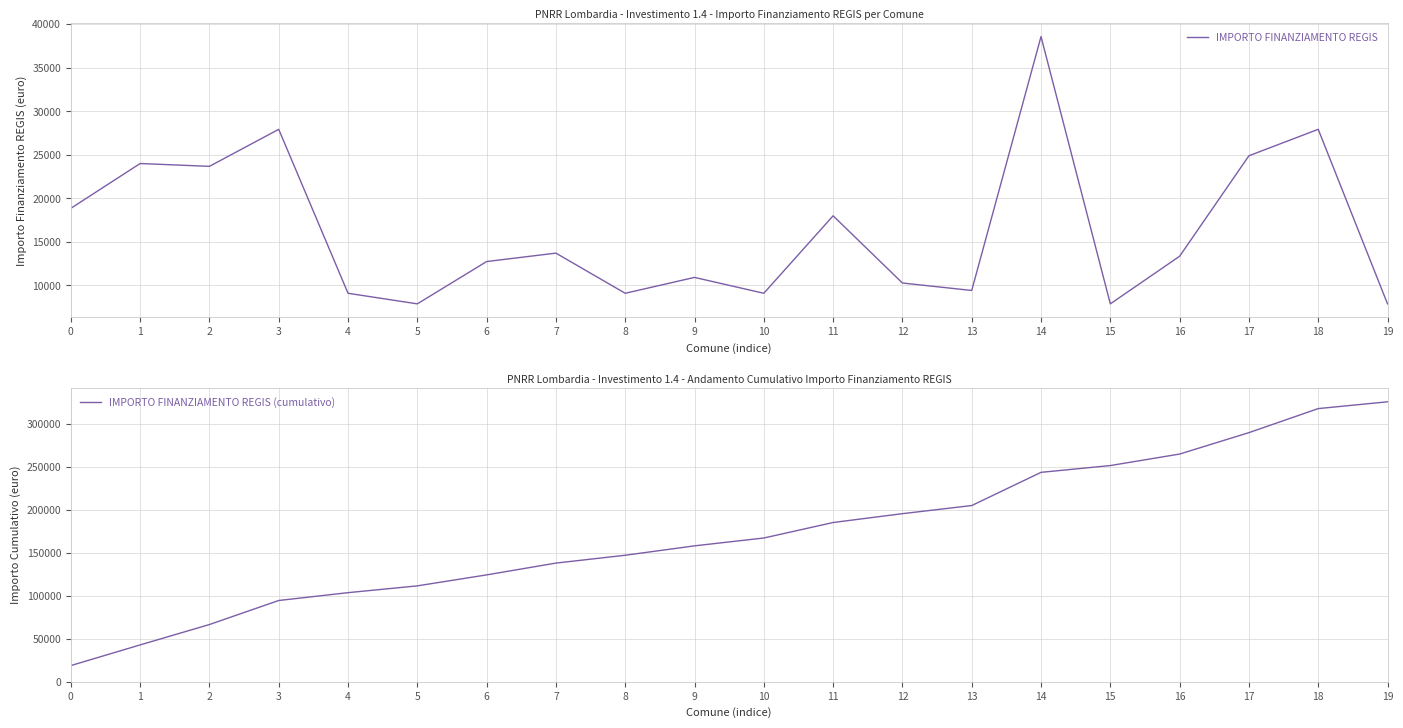

True or false: IMPORTO FINANZIAMENTO REGIS (cumulativo) and IMPORTO FINANZIAMENTO REGIS cross at least once.

False